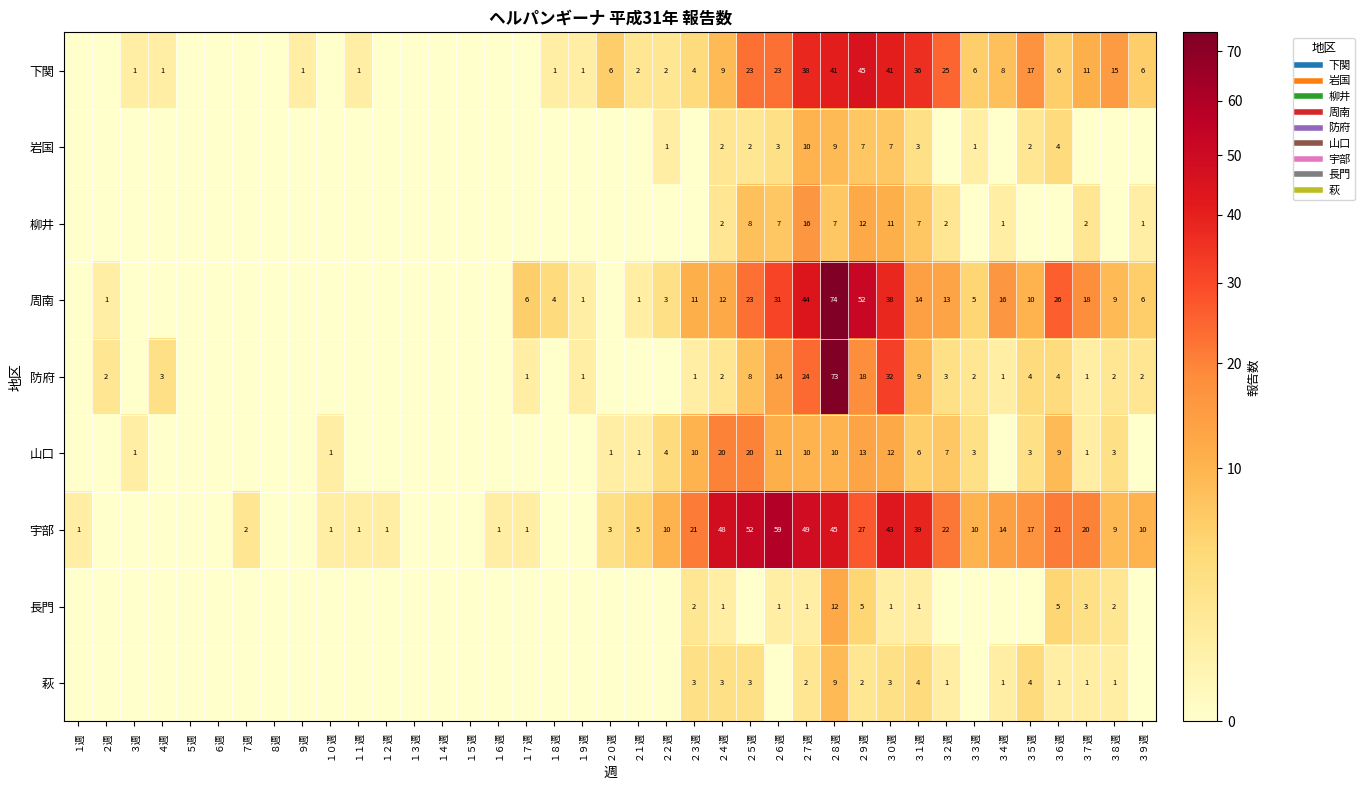

How many distinct data groups are displayed?

9